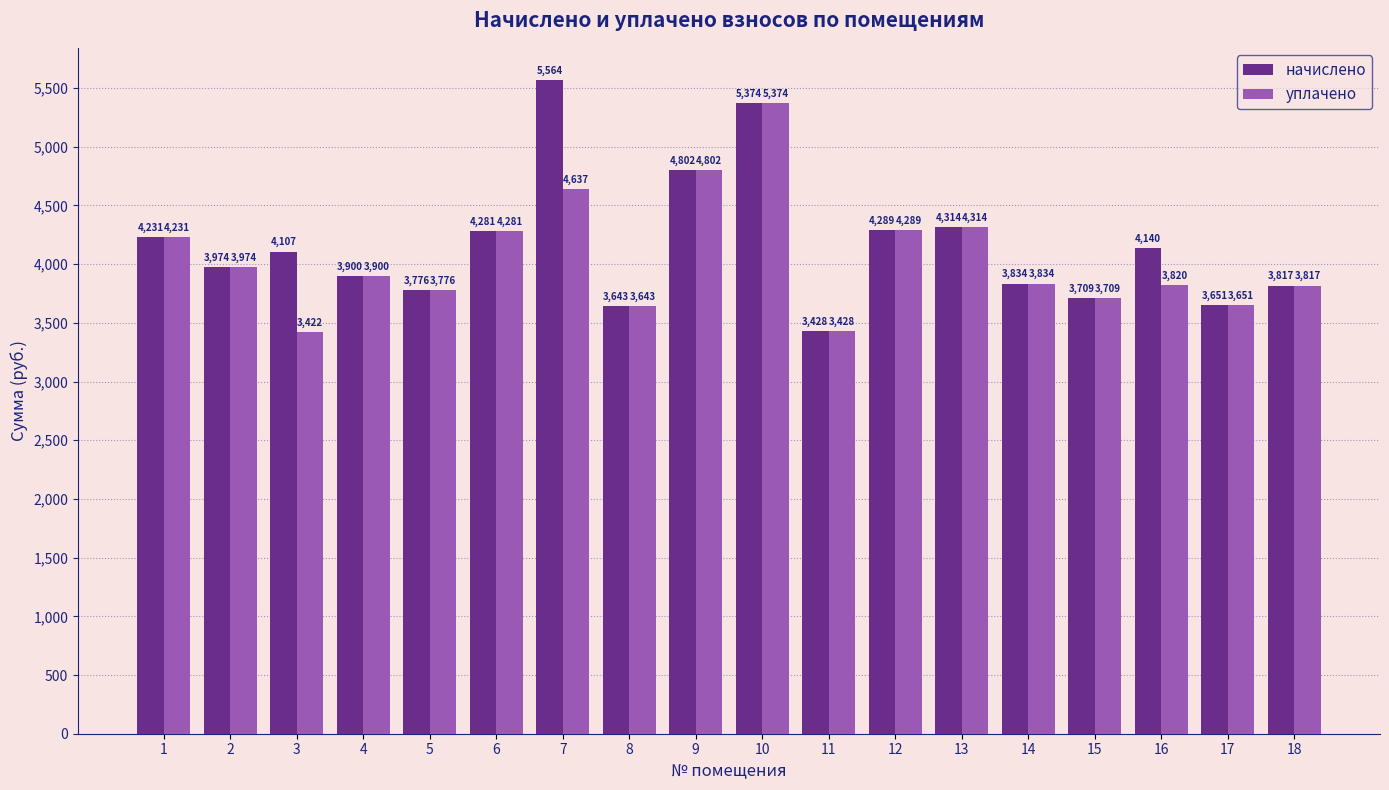

At which label does уплачено reach its minimum?

3